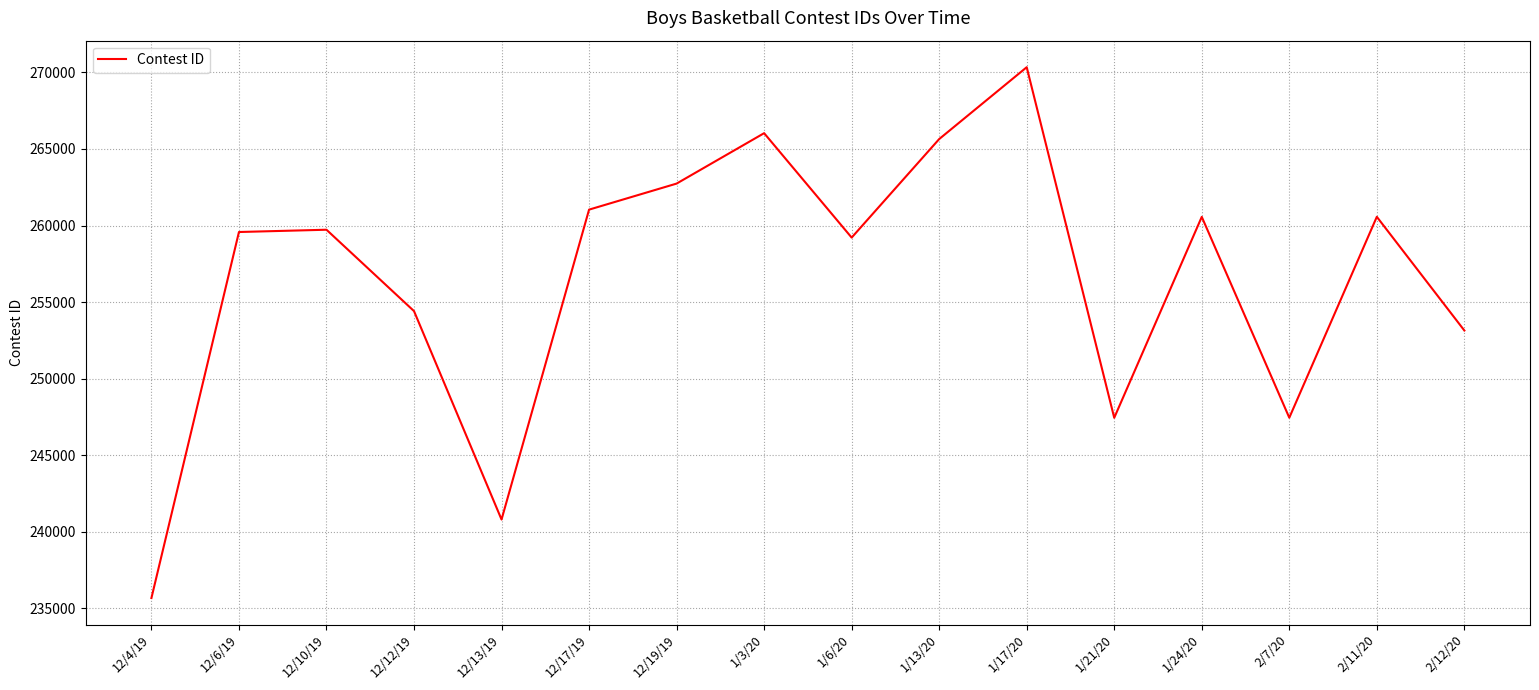

What is the approximate value at 12/12/19, to the nearest 10?

254410